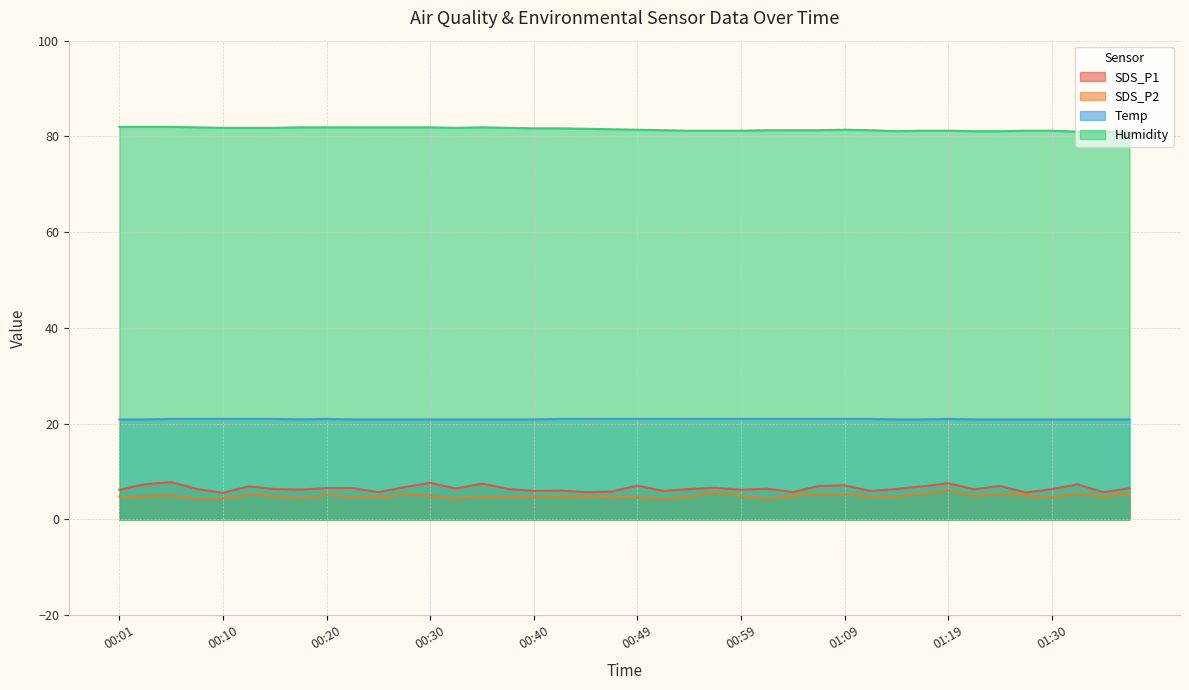

Count the number of categories in the chart.

40